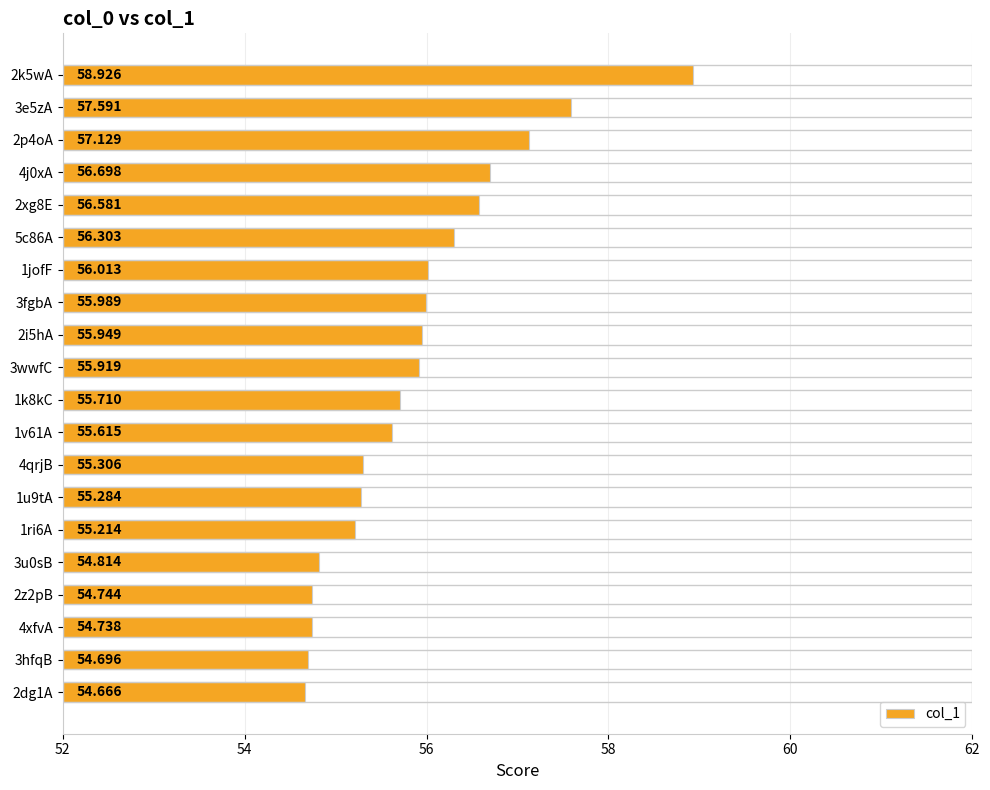

Rank the categories by value from lowest to highest.

2dg1A, 3hfqB, 4xfvA, 2z2pB, 3u0sB, 1ri6A, 1u9tA, 4qrjB, 1v61A, 1k8kC, 3wwfC, 2i5hA, 3fgbA, 1jofF, 5c86A, 2xg8E, 4j0xA, 2p4oA, 3e5zA, 2k5wA